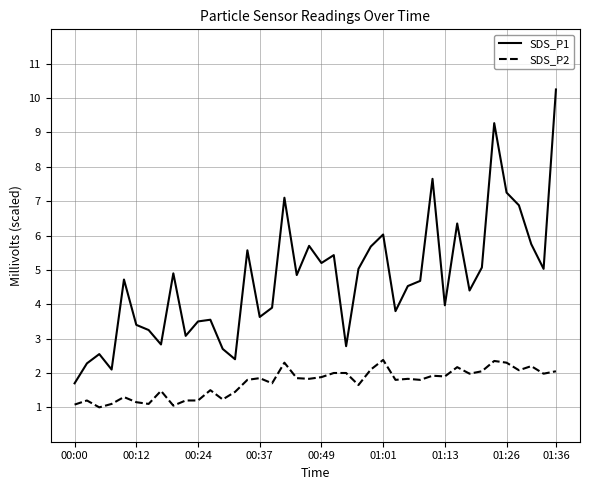

What is the sum of all SDS_P1 values?

188.7